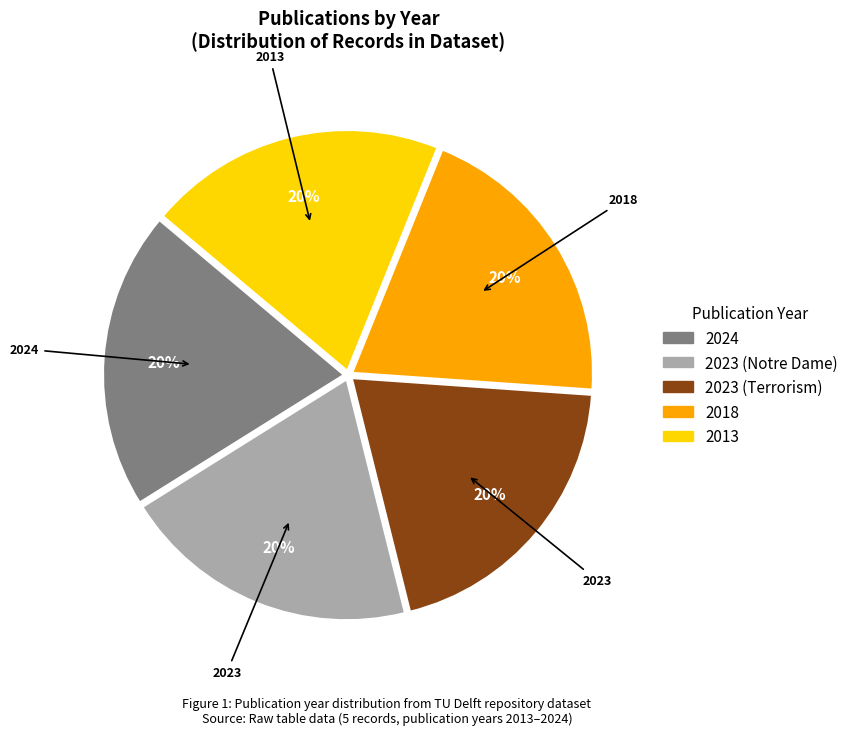

To the nearest percent, what portion does 2023 (Notre Dame) represent?

20%